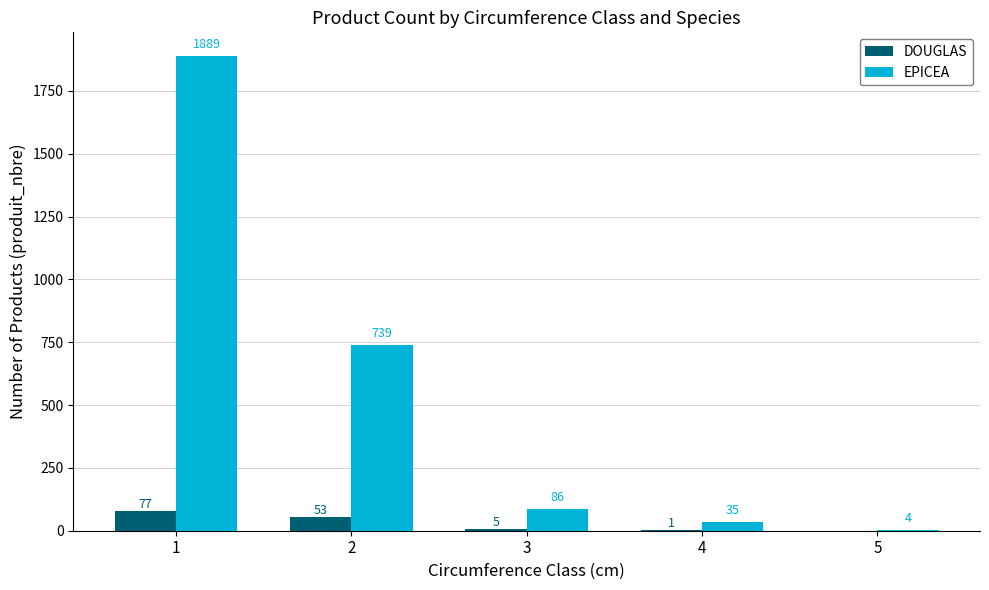

Is it true that EPICEA equals 739 at 2?

True